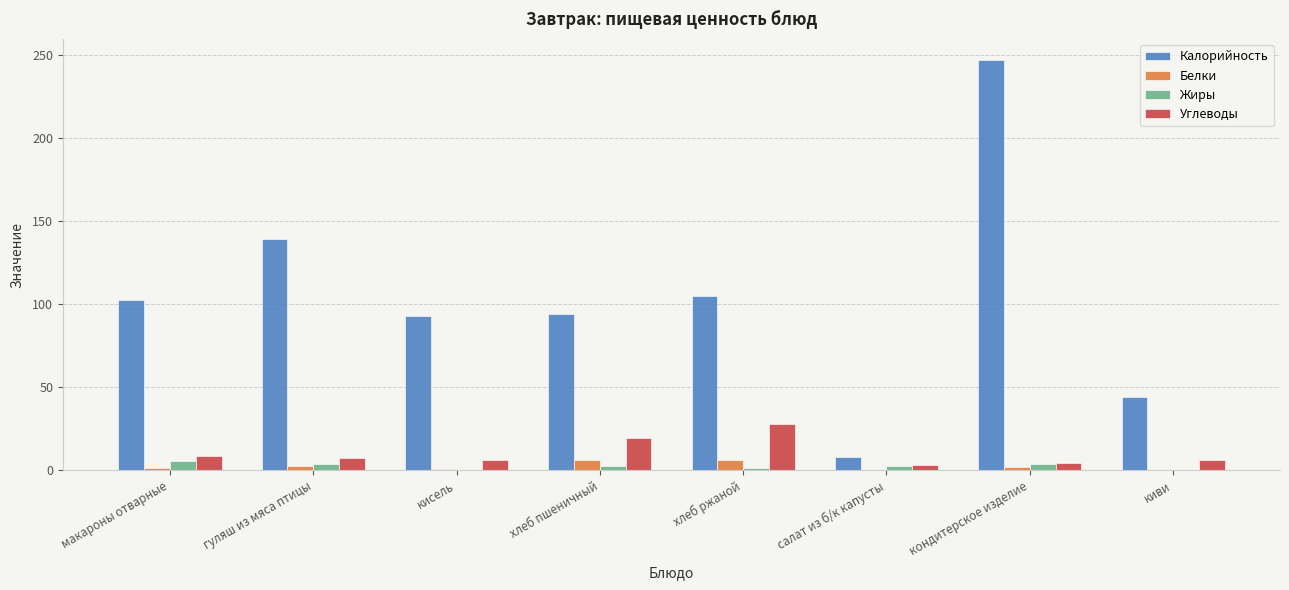

The value of Белки at гуляш из мяса птицы is 2.3. True or false?

True